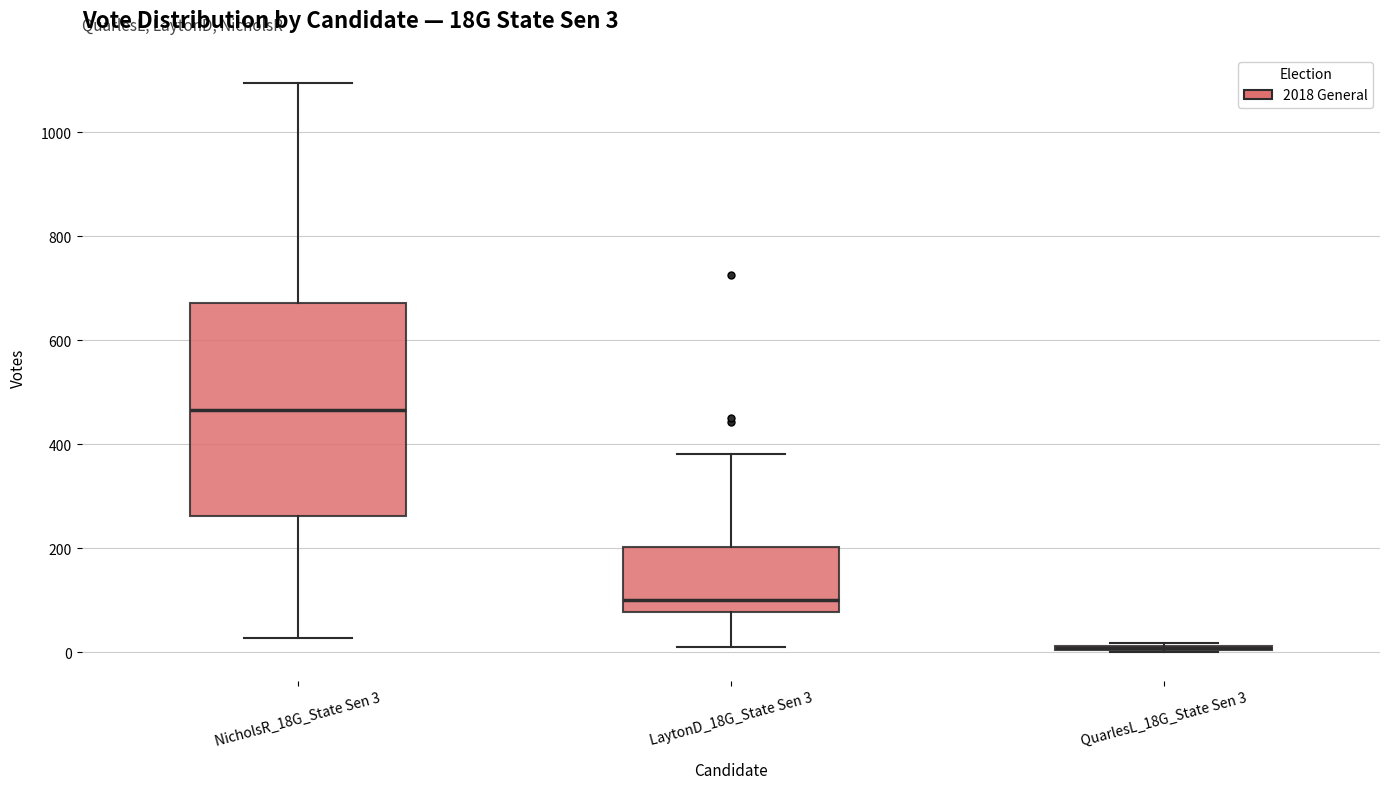

Comparing the boxes themselves (not the whiskers), which one is the tallest?

NicholsR_18G_State Sen 3